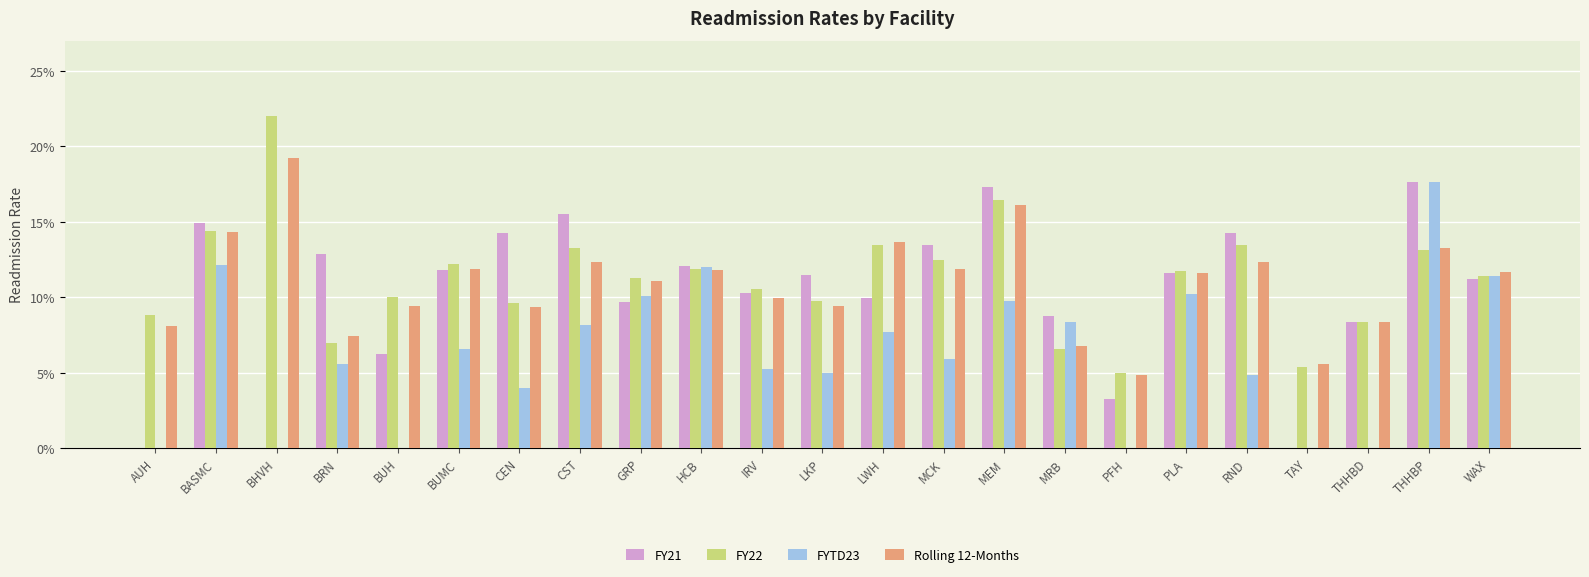

Which series has the largest total across all categories?

FY22